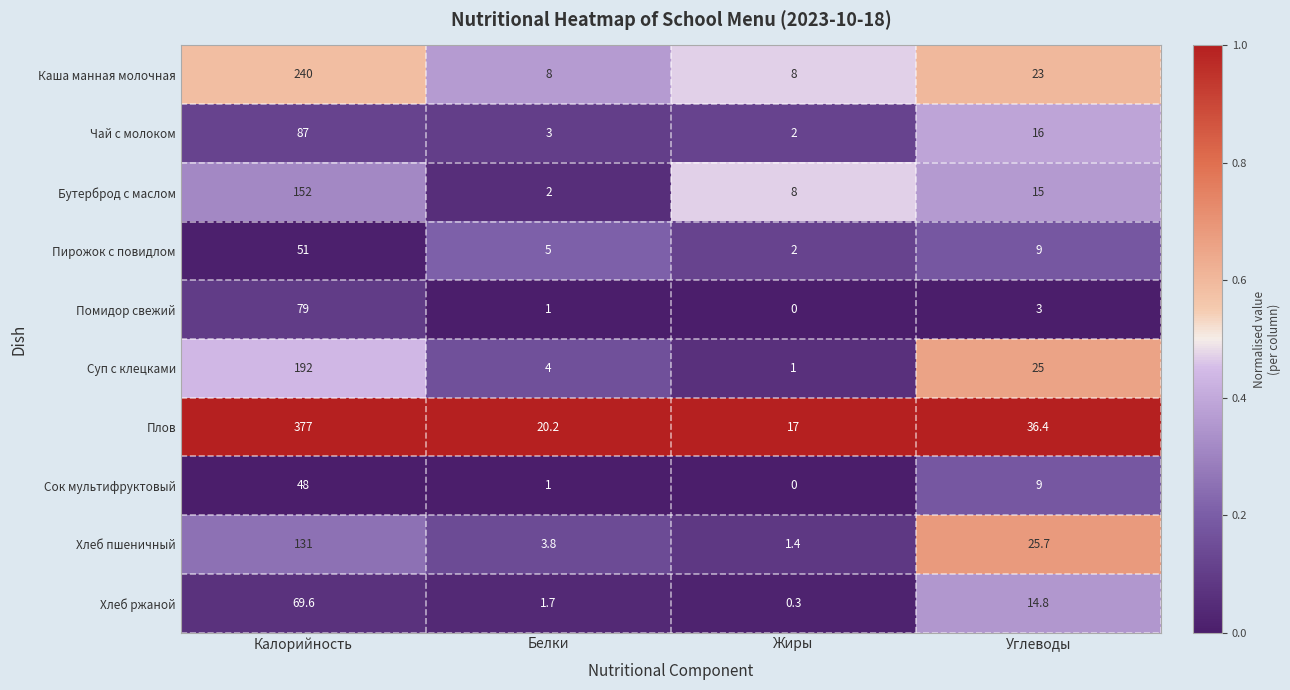

Which series has the largest total across all categories?

Плов